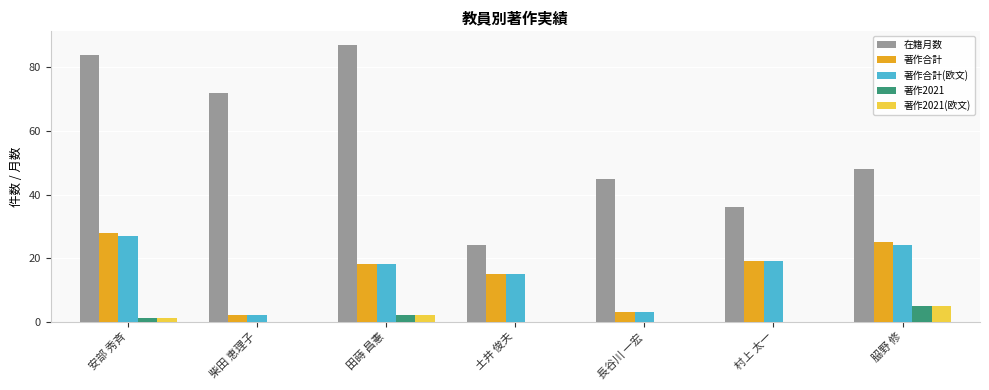

What is the spread (max minus min) of values at 田蒔 昌憲?

85